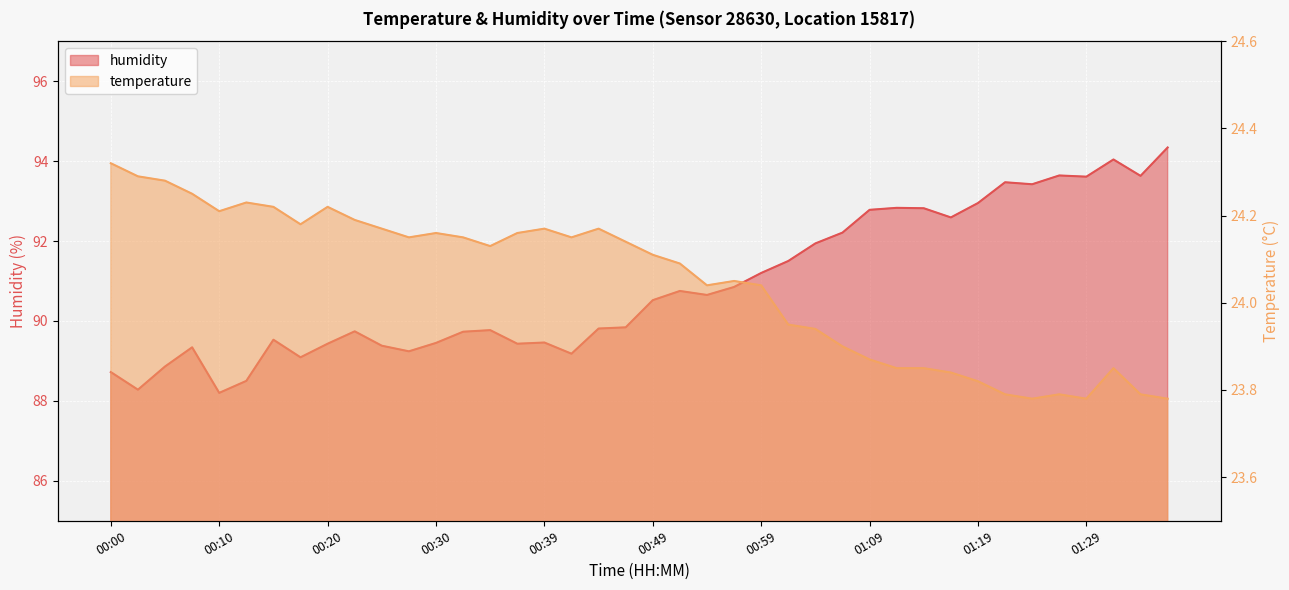

What is the spread (max minus min) of values at 00:17?

64.9